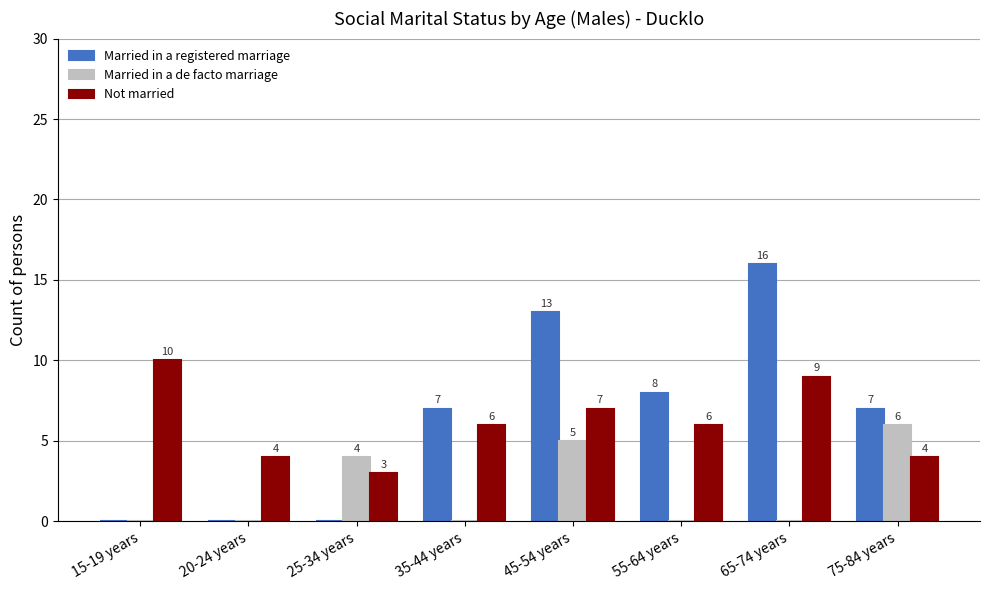

What is the sum of the Married in a de facto marriage values at 15-19 years and 25-34 years?

4